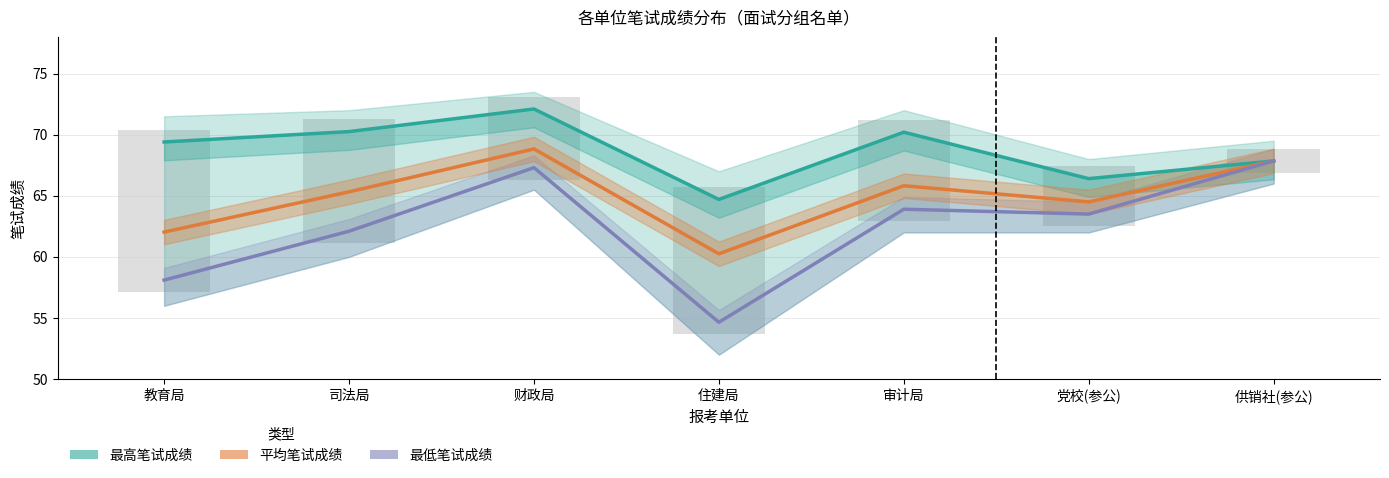

Between 财政局 and 供销社(参公), which series saw the biggest shift?

最高笔试成绩